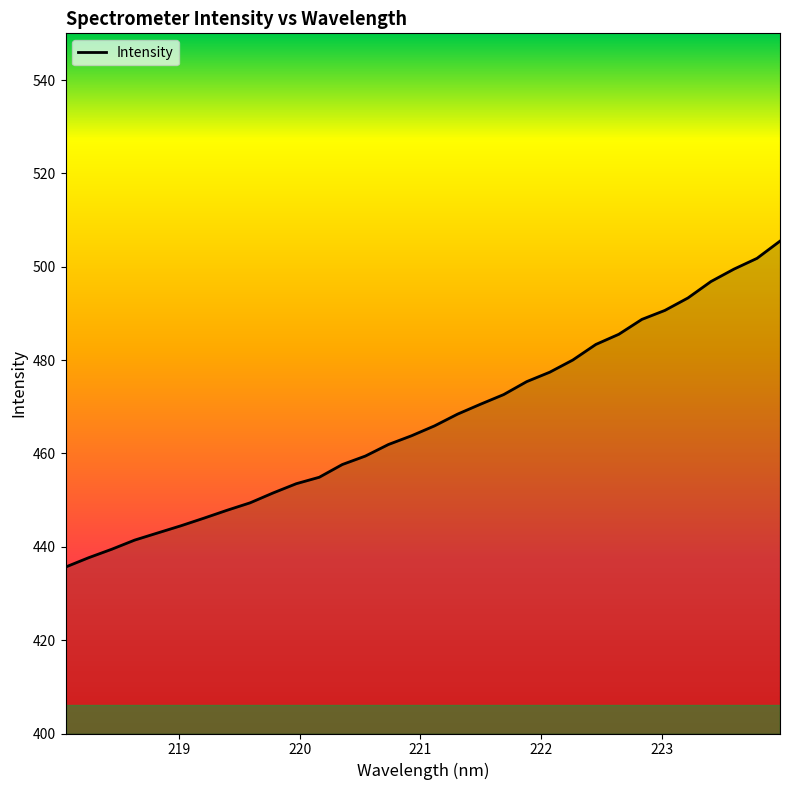

What is the minimum value shown in the chart?

435.7